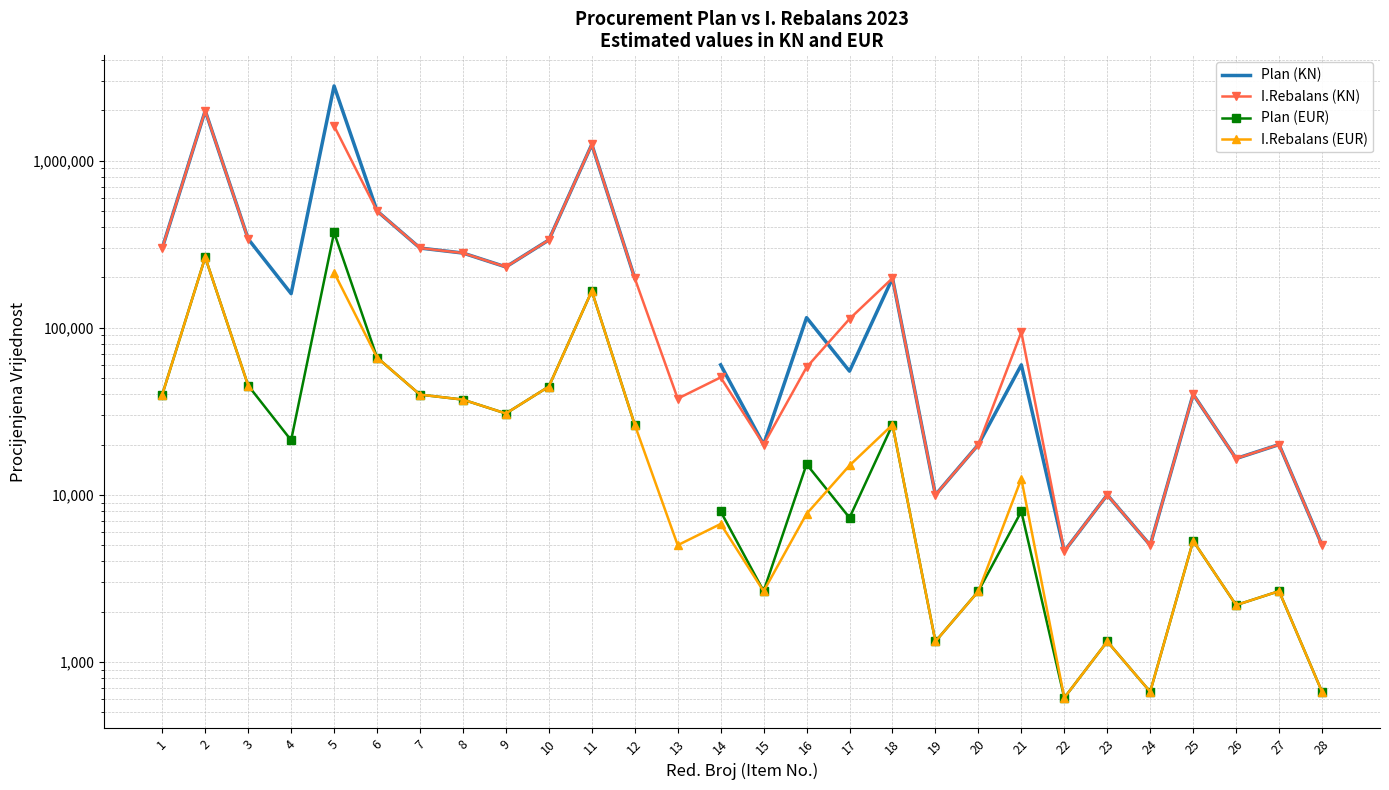

True or false: Plan (EUR) and Plan (KN) cross at least once.

False